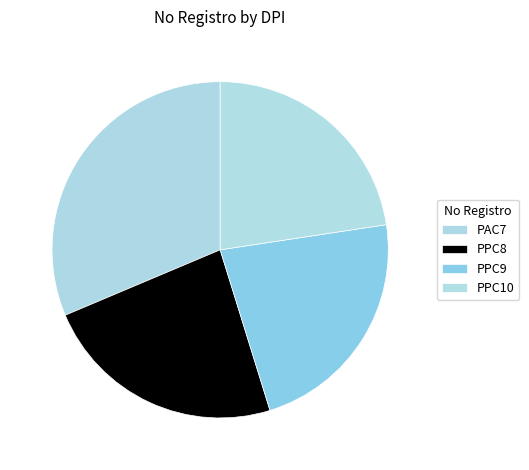

To the nearest percent, what portion does PPC10 represent?

23%